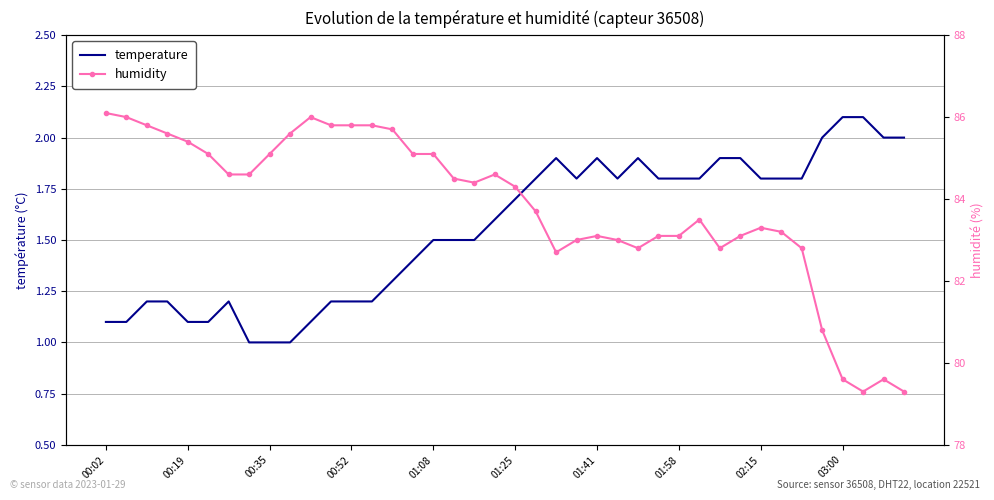

What position from the left is 23?

24